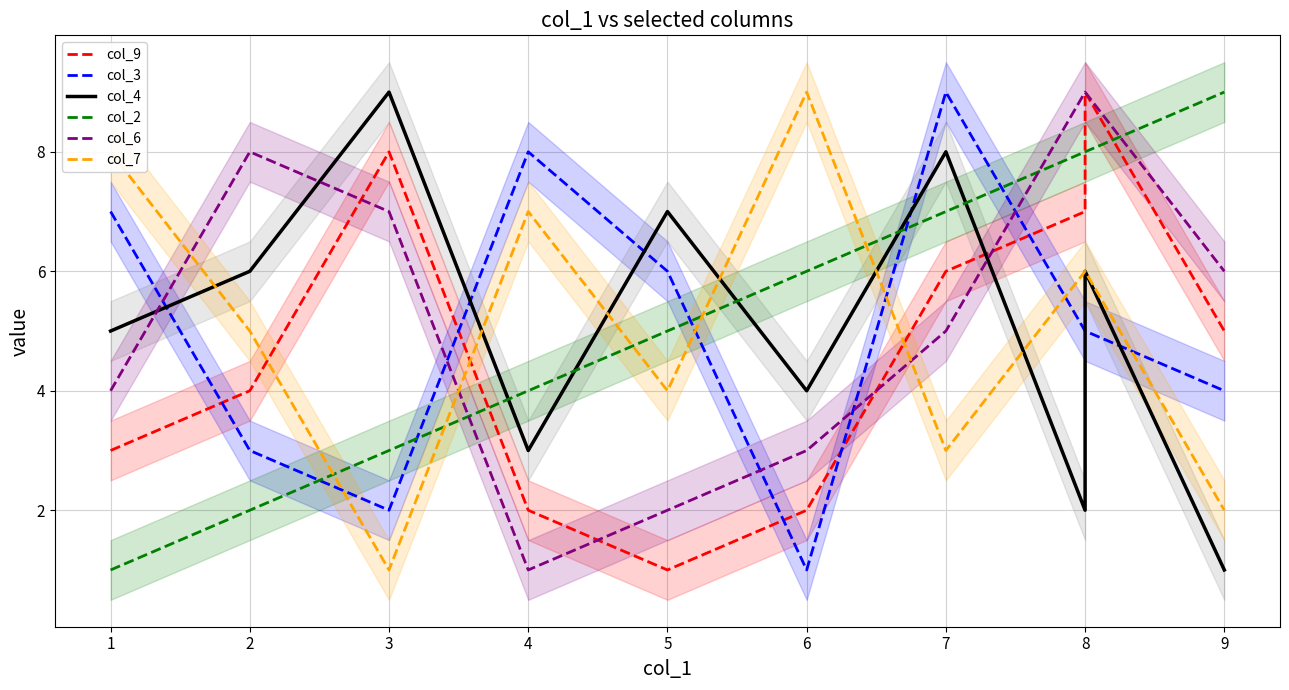

Reading left to right, transcribe all the data shown in this chart.

col_9: 3	4	8	2	1	2	6	7	9	5
col_3: 7	3	2	8	6	1	9	5	5	4
col_4: 5	6	9	3	7	4	8	2	6	1
col_2: 1	2	3	4	5	6	7	8	8	9
col_6: 4	8	7	1	2	3	5	9	9	6
col_7: 8	5	1	7	4	9	3	6	6	2